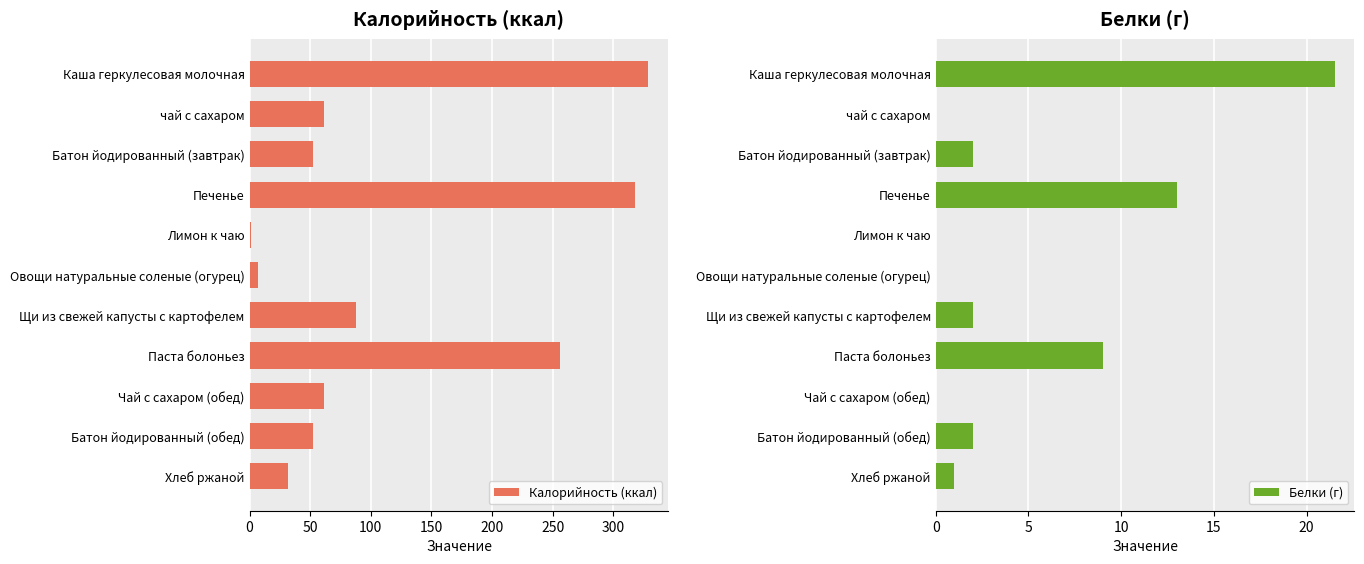

List the series in order of their overall mean, highest first.

Калорийность (ккал), Белки (г)